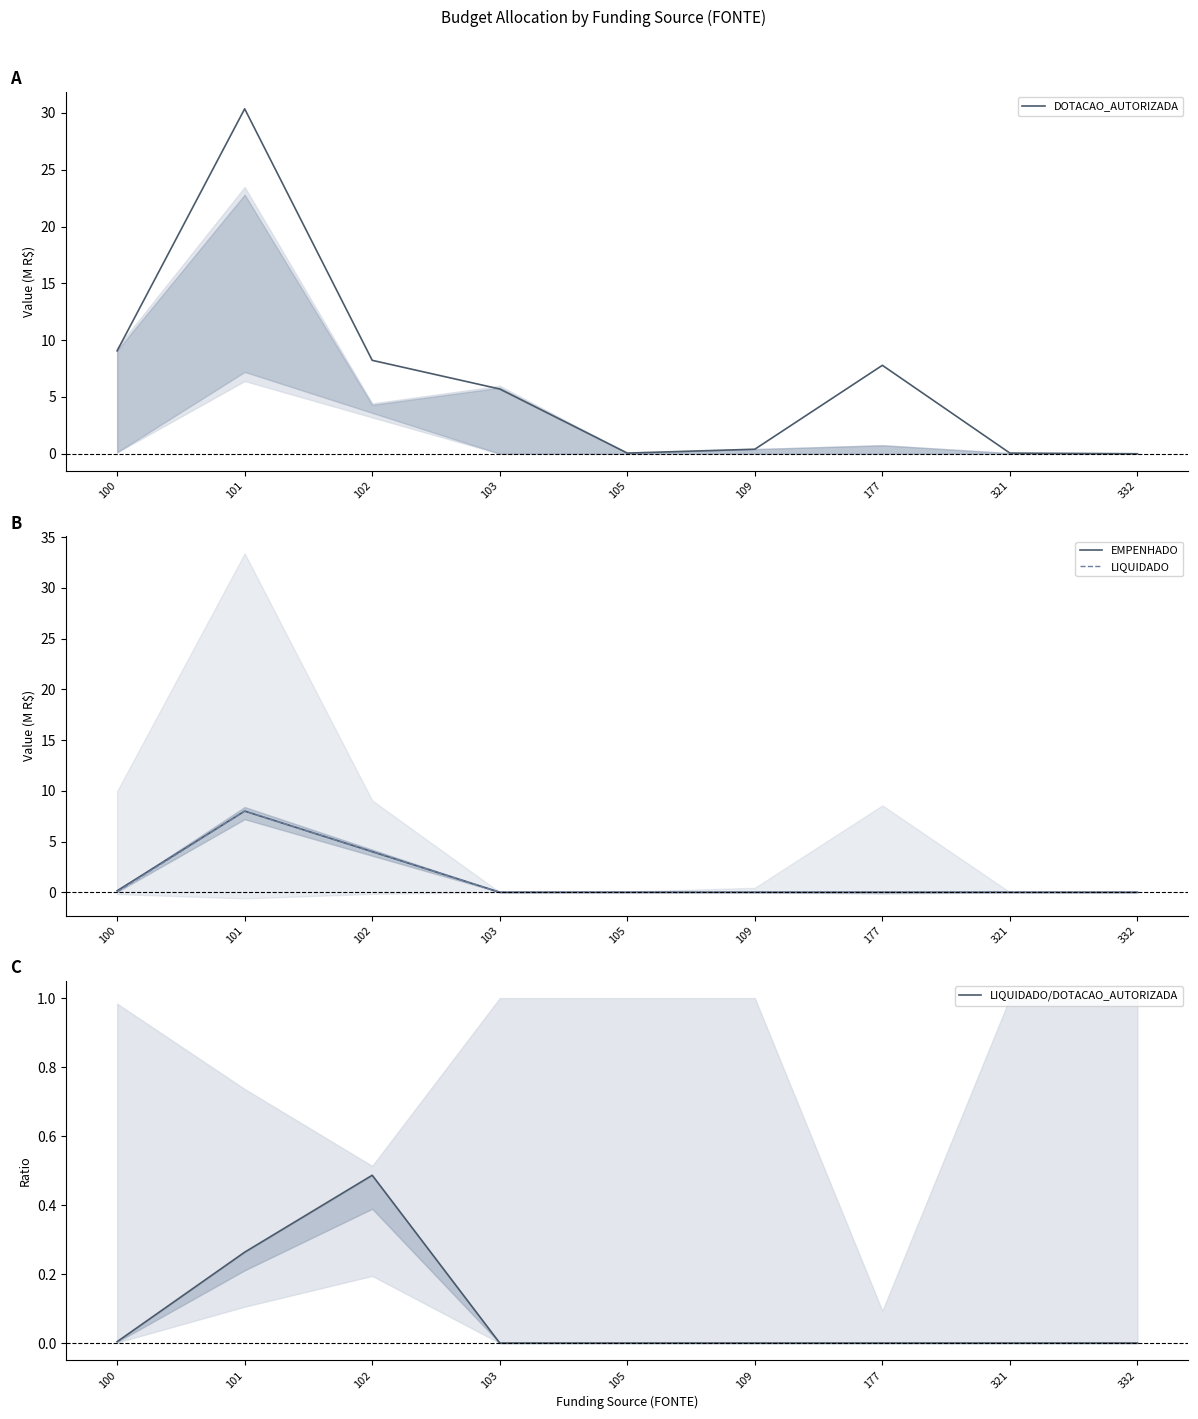

Read the LIQUIDADO/DOTACAO_AUTORIZADA value at 101.

0.3